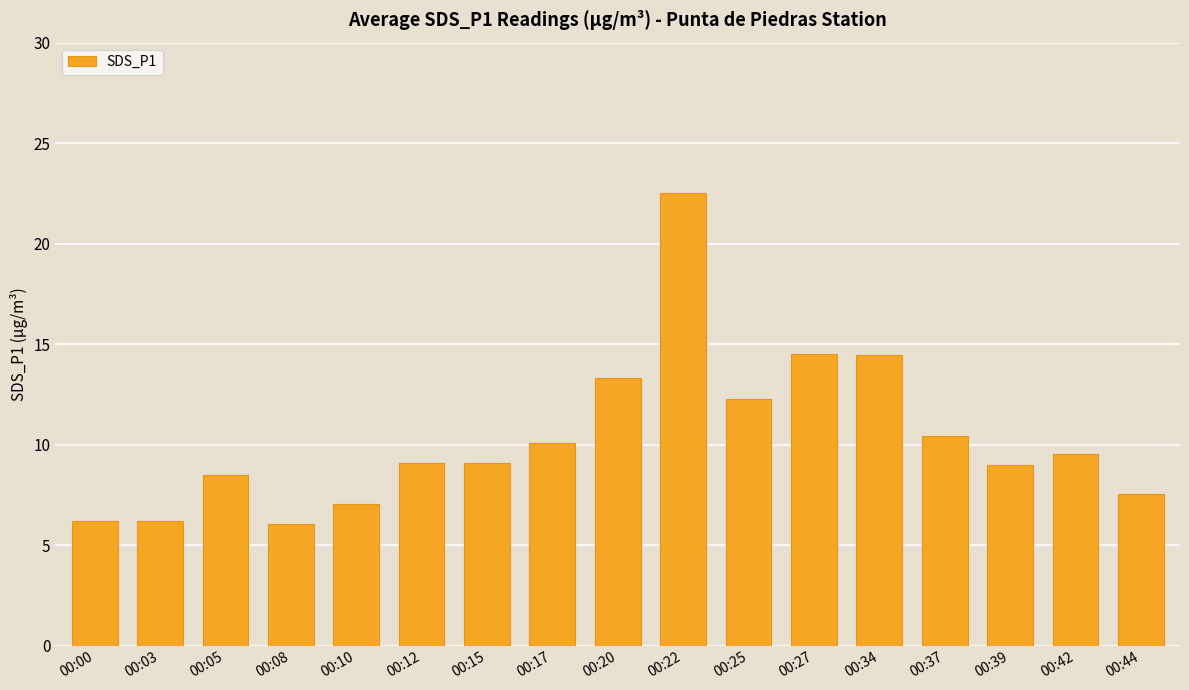

What is the change in value from 00:15 to 00:27?

+5.4